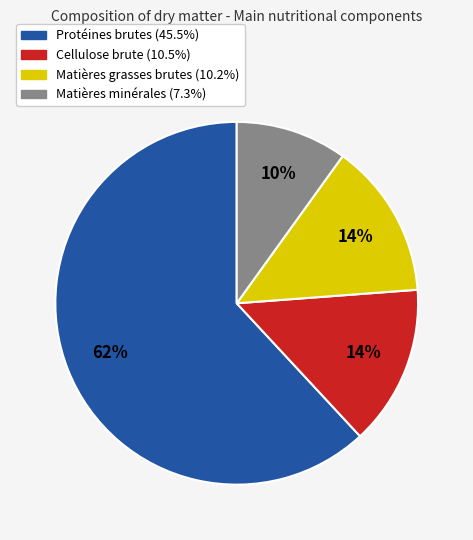

How many slices are in this pie chart?

4